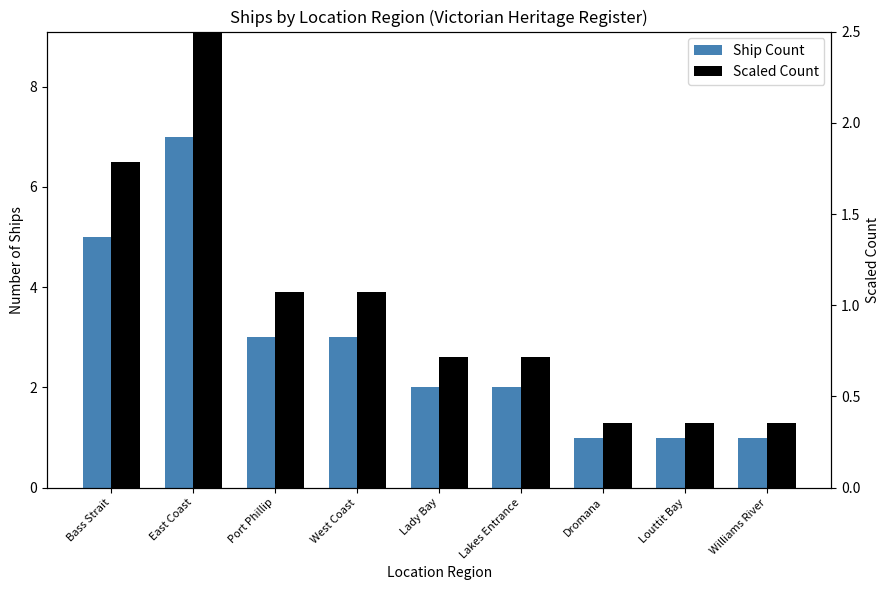

What is the spread (max minus min) of values at West Coast?

1.9